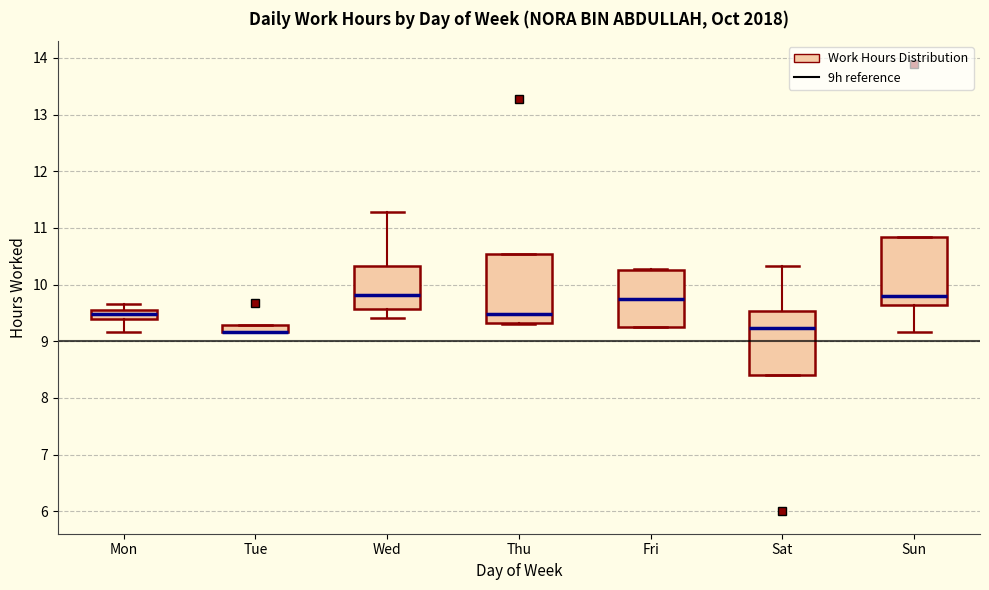

Where is the upper edge of the box for Wed on the y-axis? The values are not printed on the chart, so give them approximately, as read against the axis.

10.3